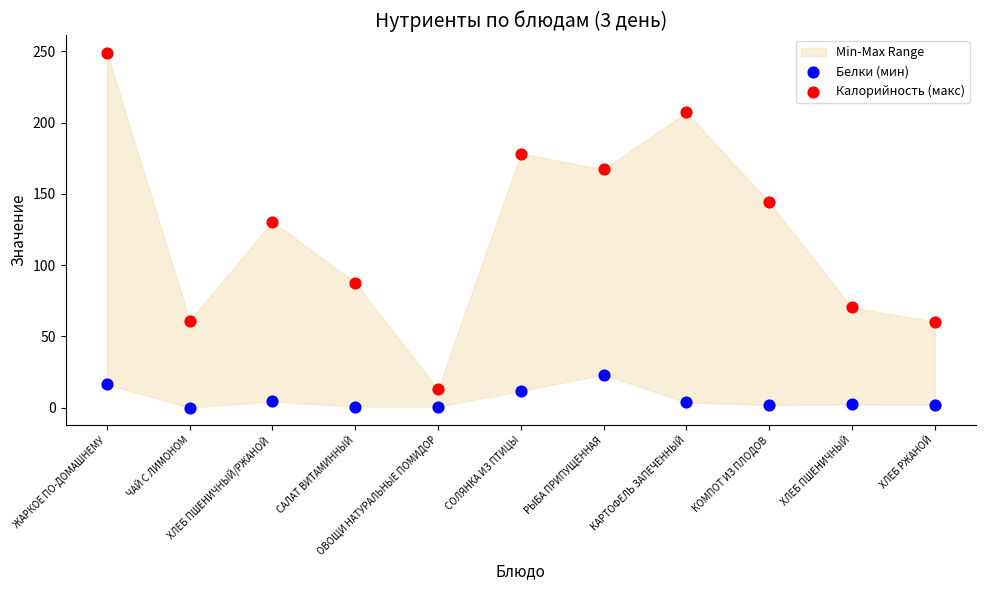

Across all series, what Y value is closest to 124?

130.6